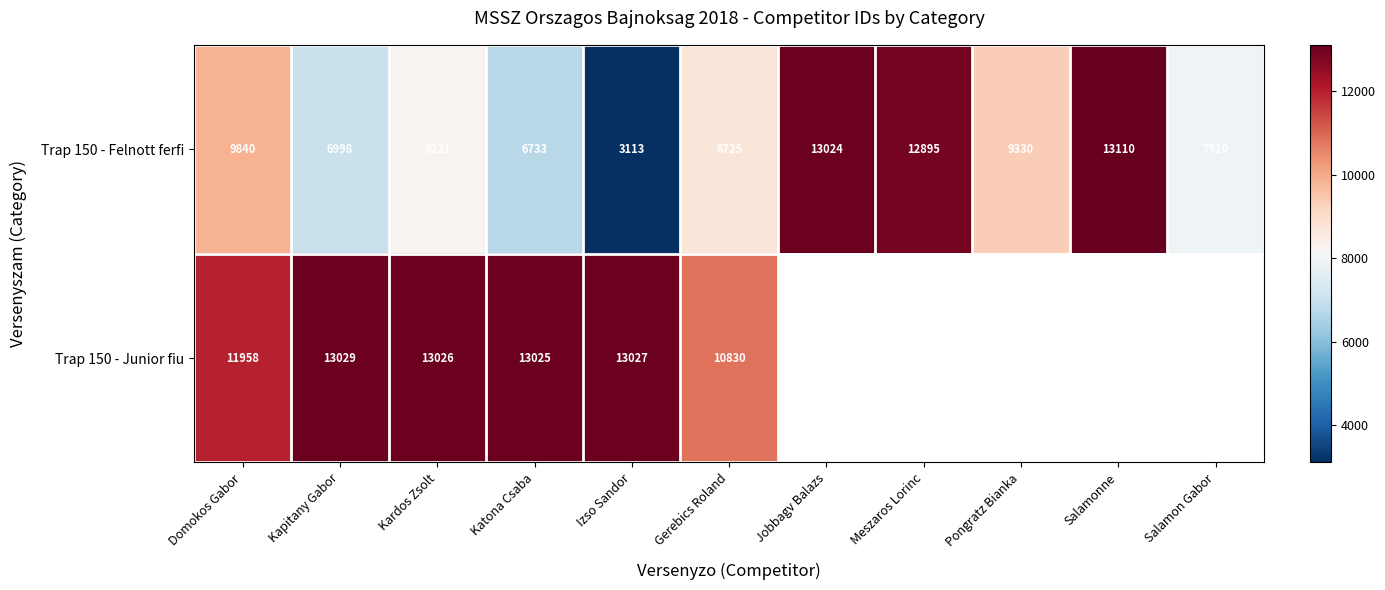

At which category is the sum across all series the highest?

Domokos Gabor